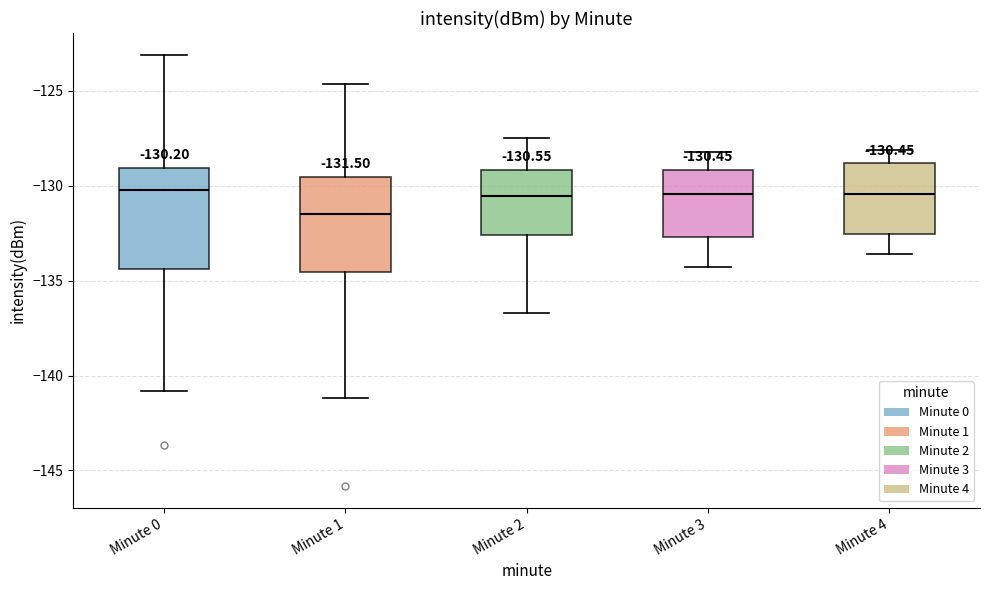

Which box has the lowest median line?

Minute 1